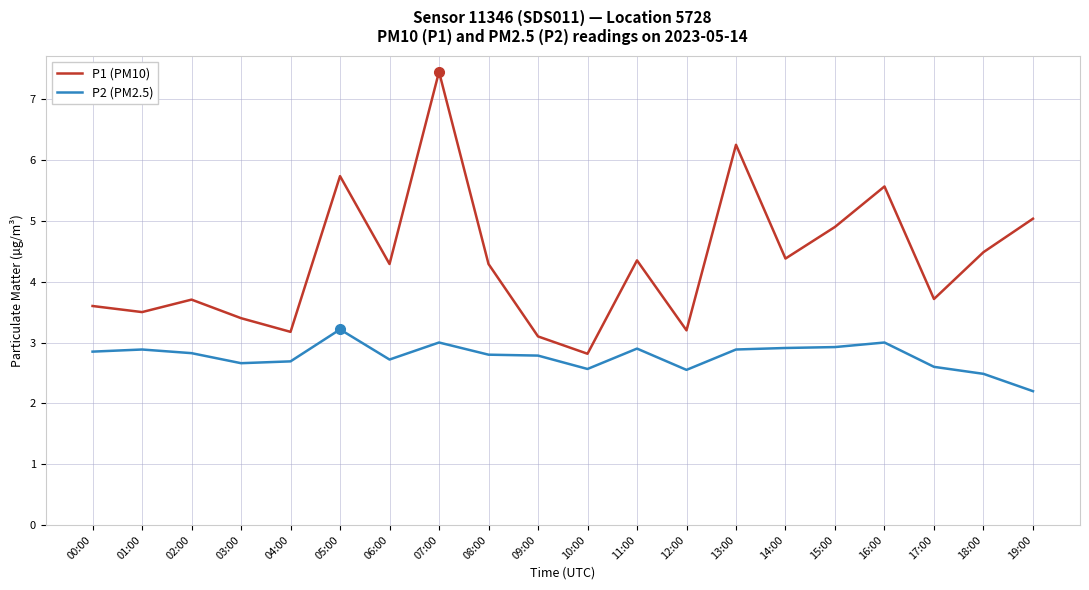

Is it true that P2 (PM2.5) equals 4.5 at 17:00?

False